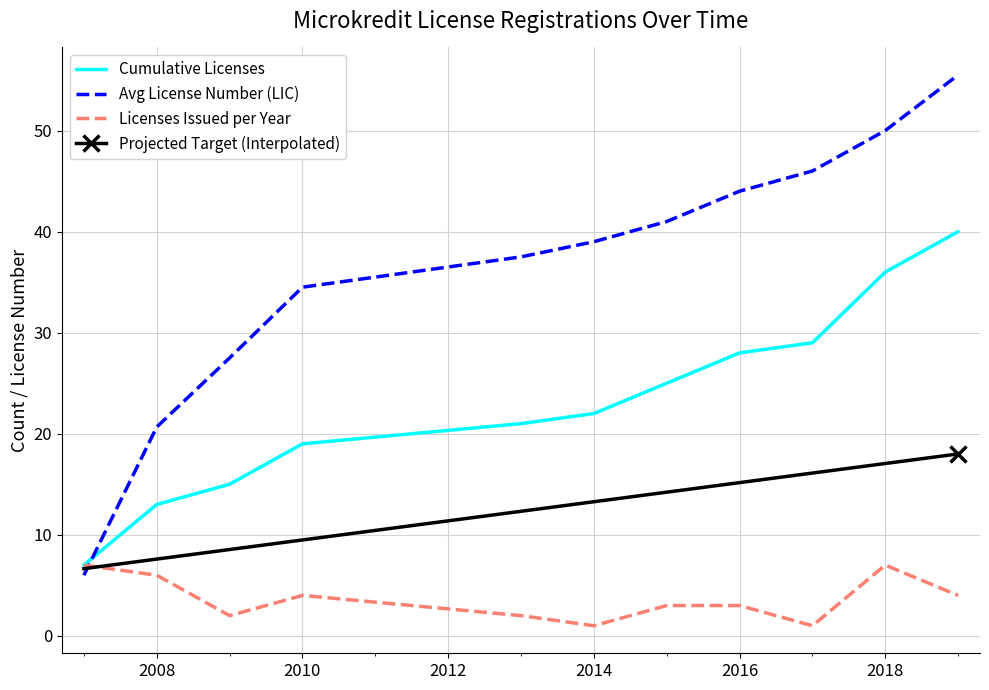

True or false: Cumulative Licenses has a value of 8.3 at 2008.

False